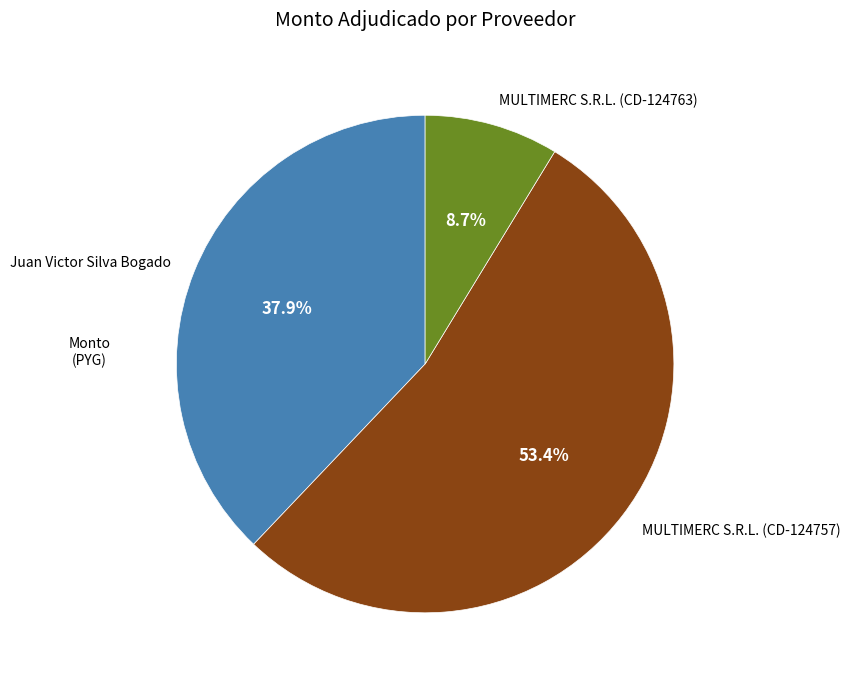

Which slice is the largest?

MULTIMERC S.R.L. (CD-124757)